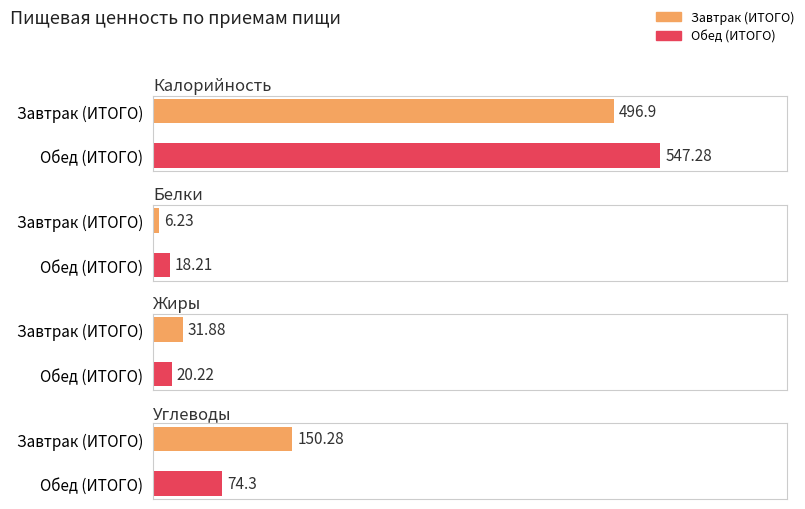

Is the value of Белки at Обед (ИТОГО) greater than the value of Калорийность at Завтрак (ИТОГО)?

No